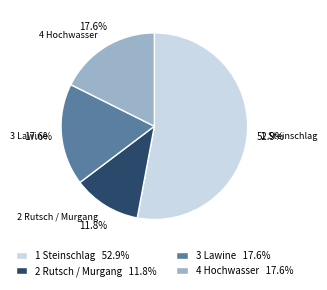

To the nearest percent, what is the difference between the largest and smallest slice percentages?

41%